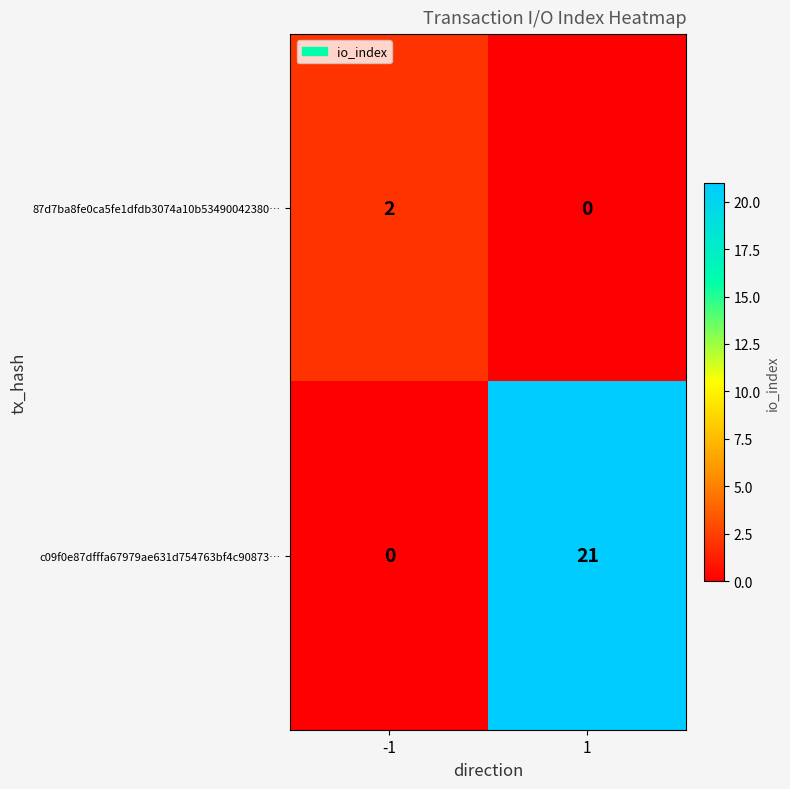

Reading left to right, transcribe all the data shown in this chart.

87d7ba8fe0ca5fe1dfdb3074a10b53490042380…: -1=2	1=0
c09f0e87dfffa67979ae631d754763bf4c90873…: -1=0	1=21